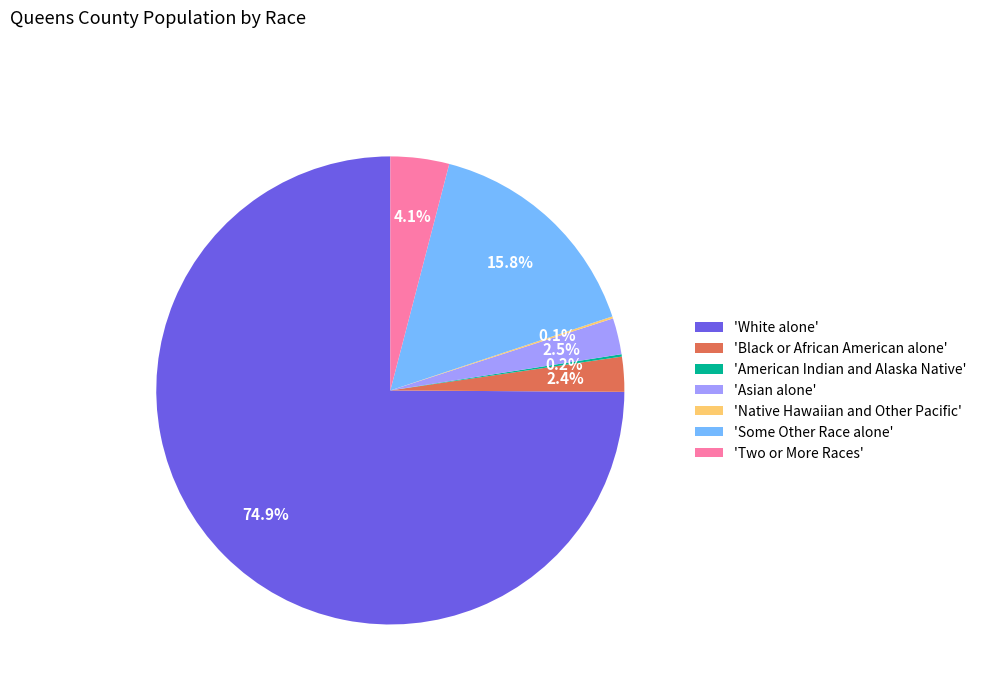

Approximately how many times larger is the value at 'Two or More Races' compared to 'Black or African American alone'?

1.7